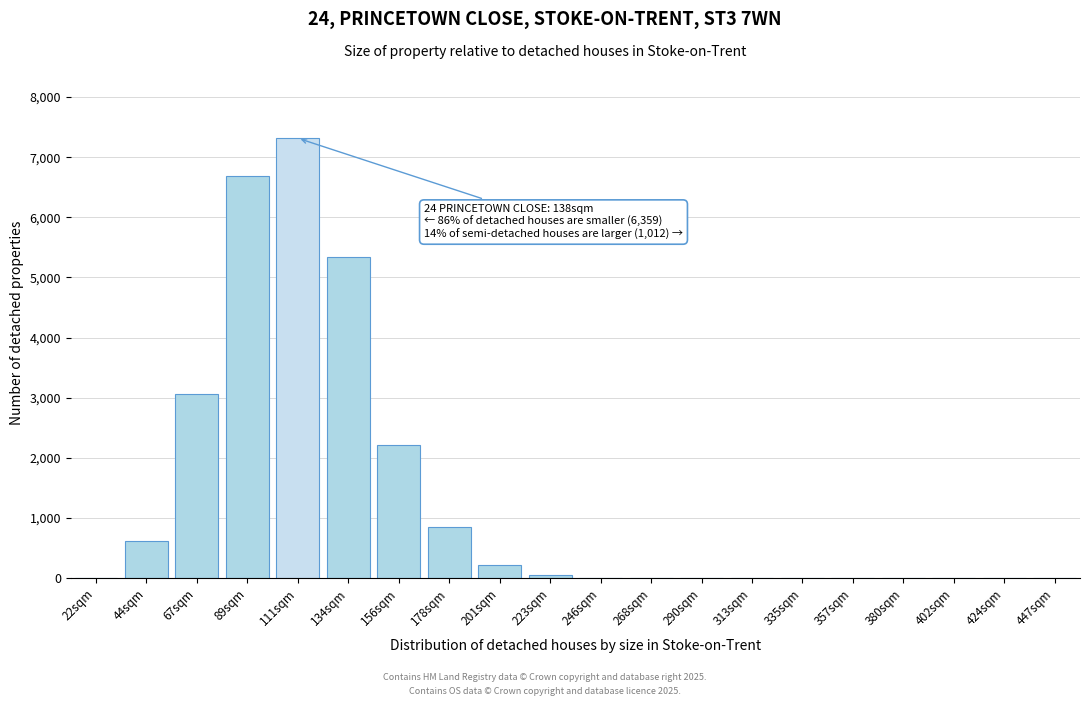

What is the maximum value shown in the chart?

7315.0